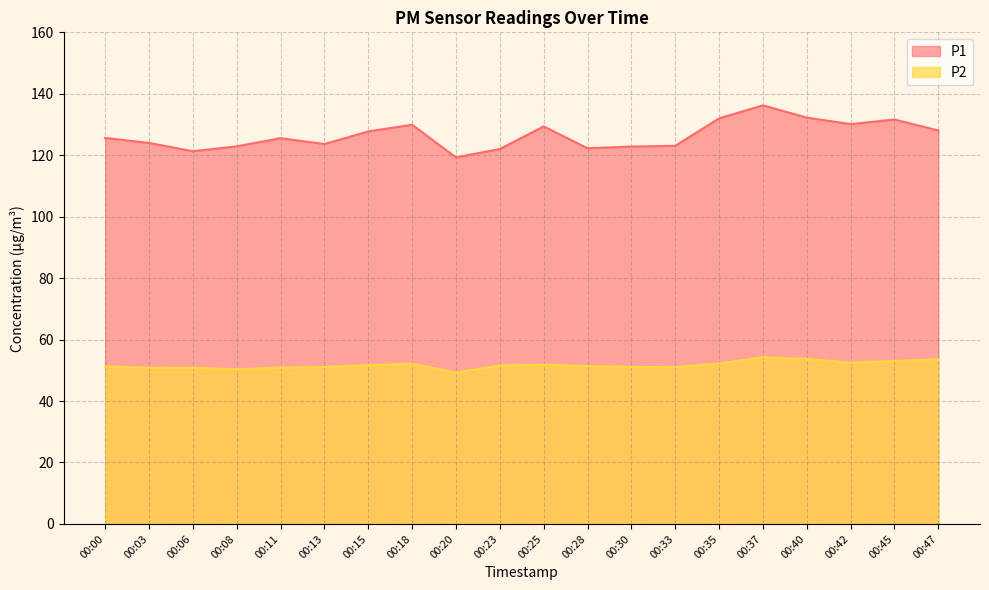

Which series has the largest range (max minus min)?

P1